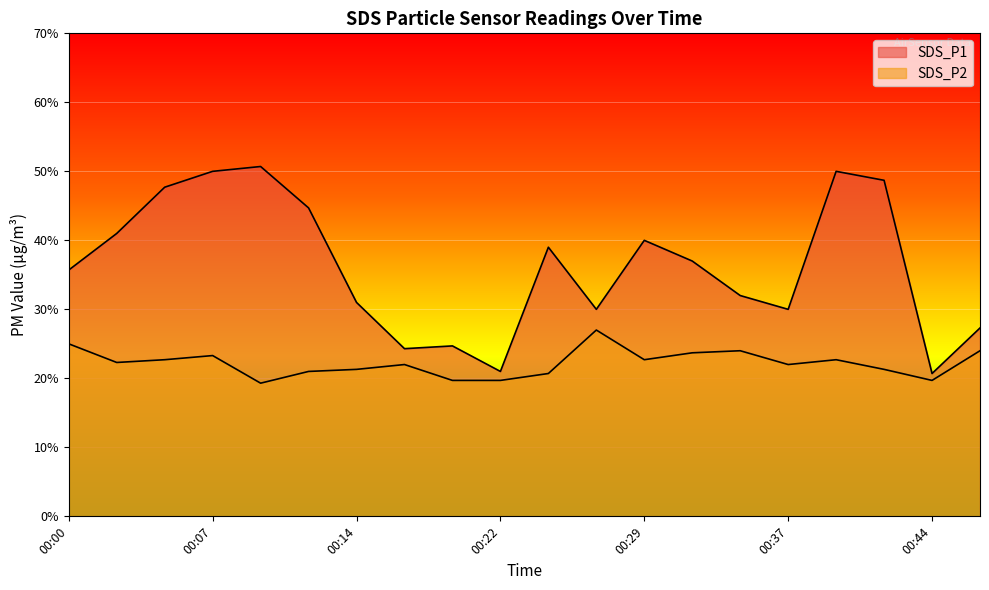

The SDS_P1 series shows 3.8 at 00:19. True or false?

False